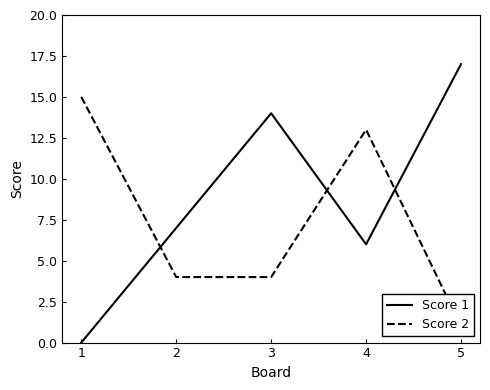

The Score 1 series shows 17 at 5. True or false?

True